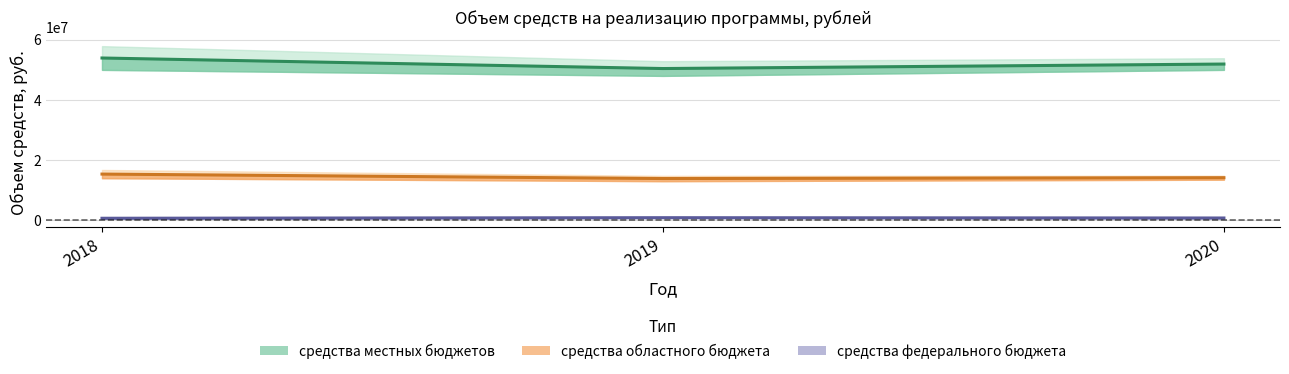

Which series changed the most between 2018 and 2020?

средства местных бюджетов